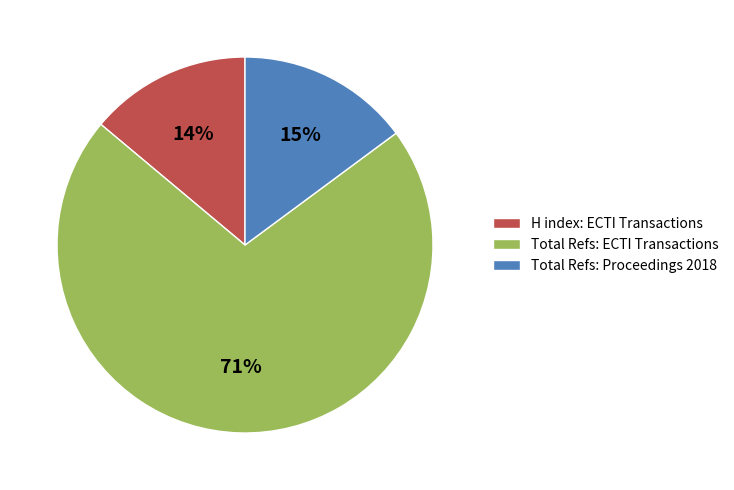

Count the number of slices in the pie.

3